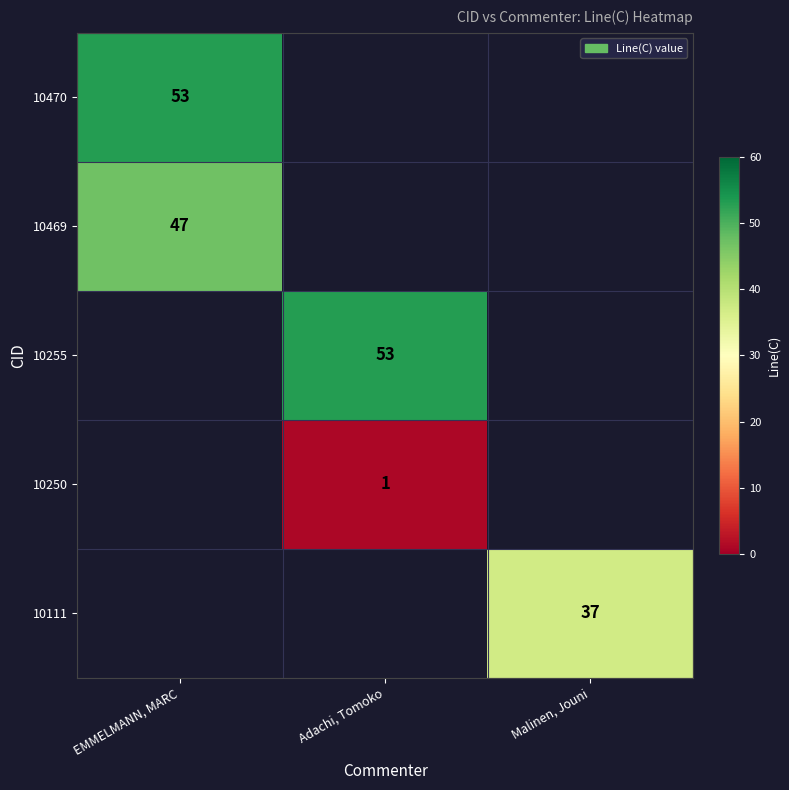

True or false: 10469 has a value of 74 at EMMELMANN, MARC.

False